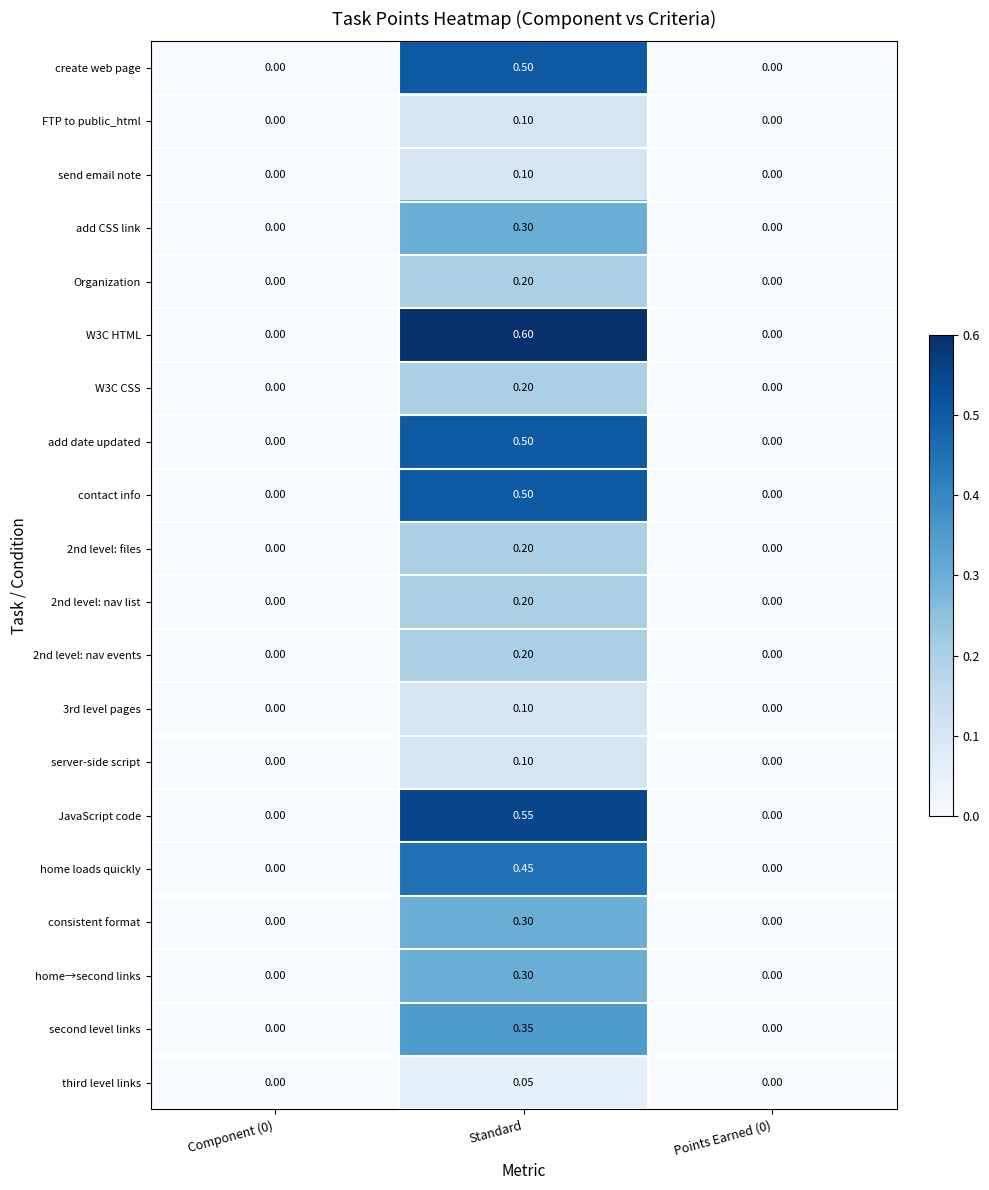

At which category is the sum across all series the highest?

Standard